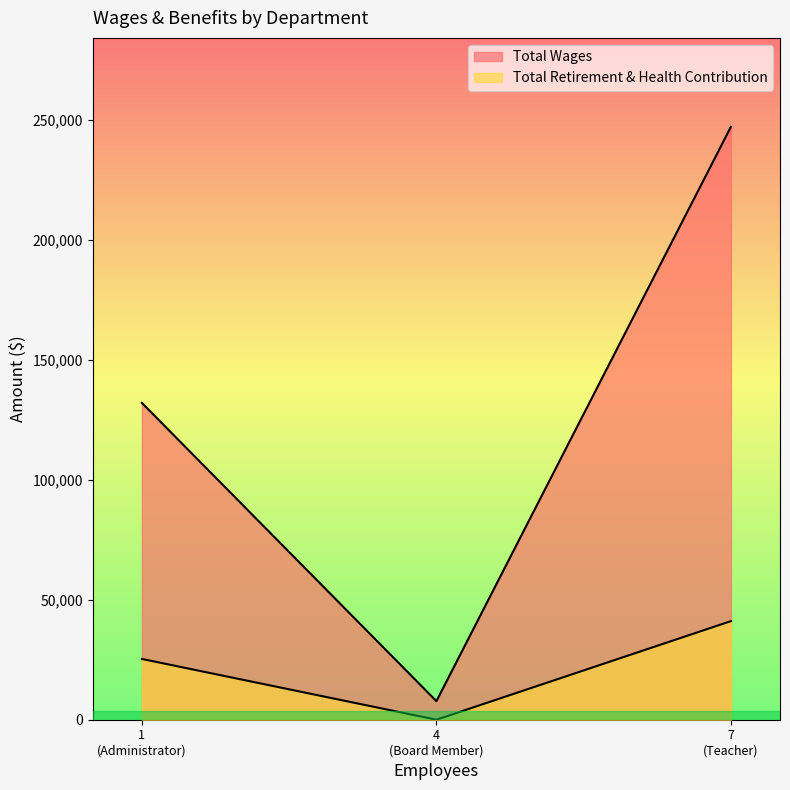

Which series has the largest range (max minus min)?

Total Wages